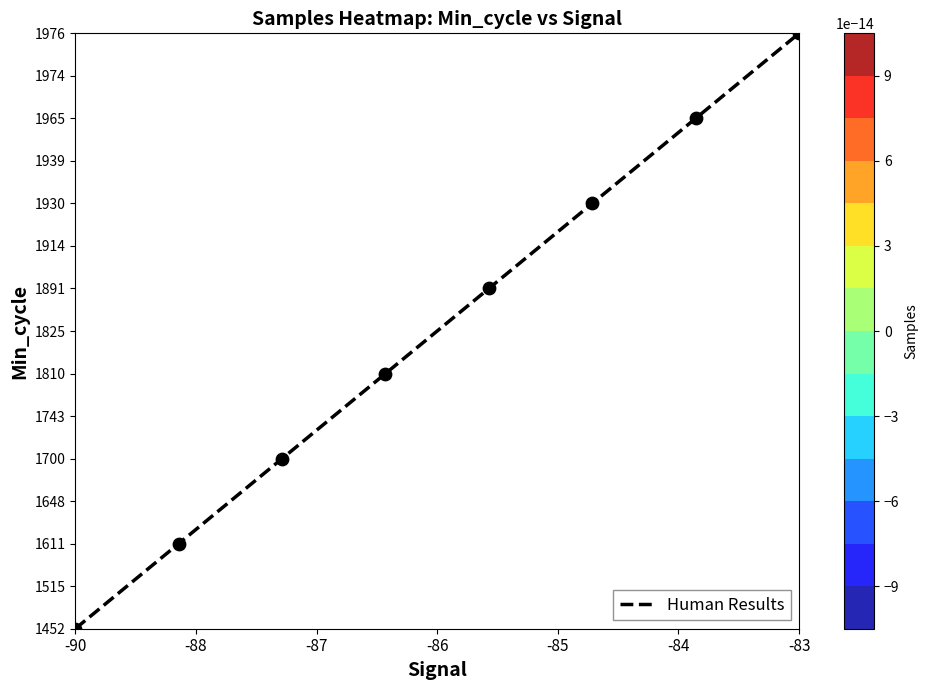

Where is the data nearest to the value 7?

-86